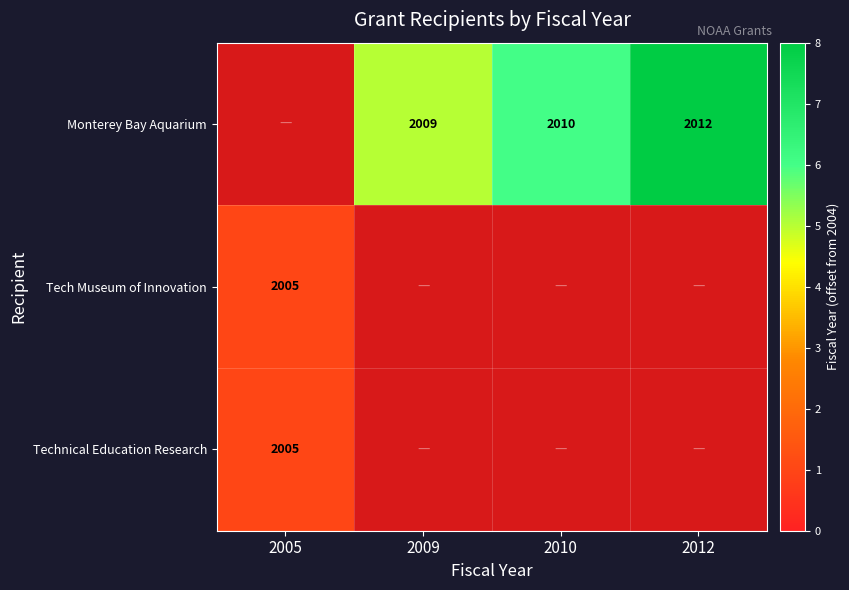

Between 2010 and 2012, which is larger?

2012